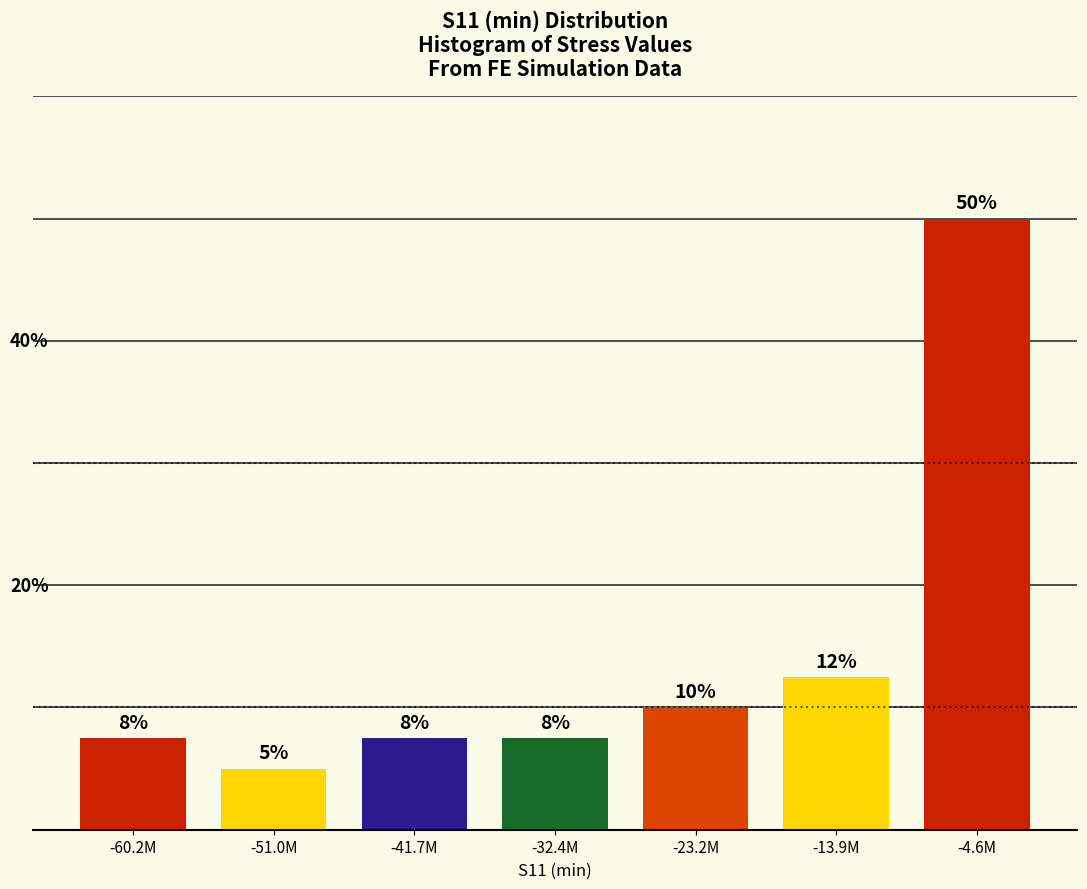

Does the chart contain any negative values?

No